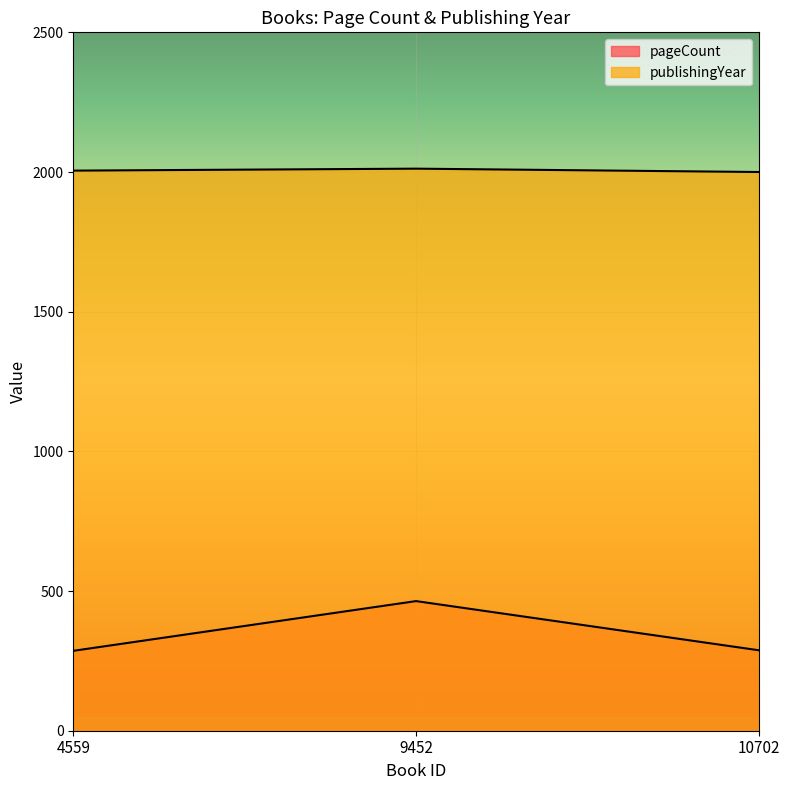

True or false: pageCount has a value of 139 at 10702.

False